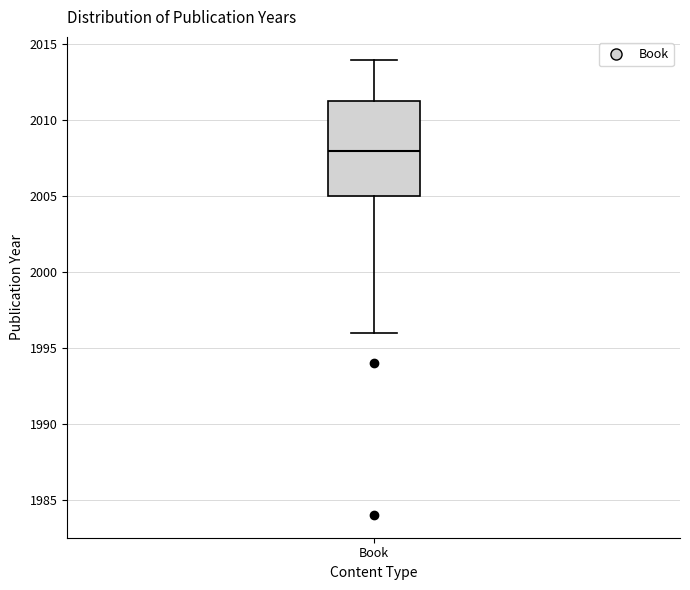

Where does the lower whisker of the box for Book end on the y-axis? The values are not printed on the chart, so give them approximately, as read against the axis.

1996.0